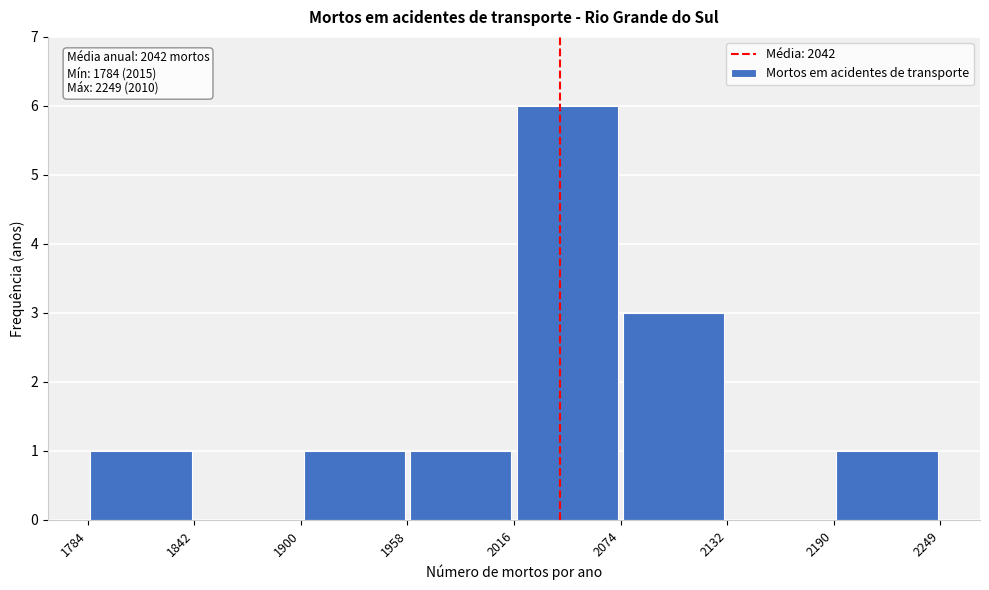

Which range on the x-axis has the tallest bar?

2016 to 2074